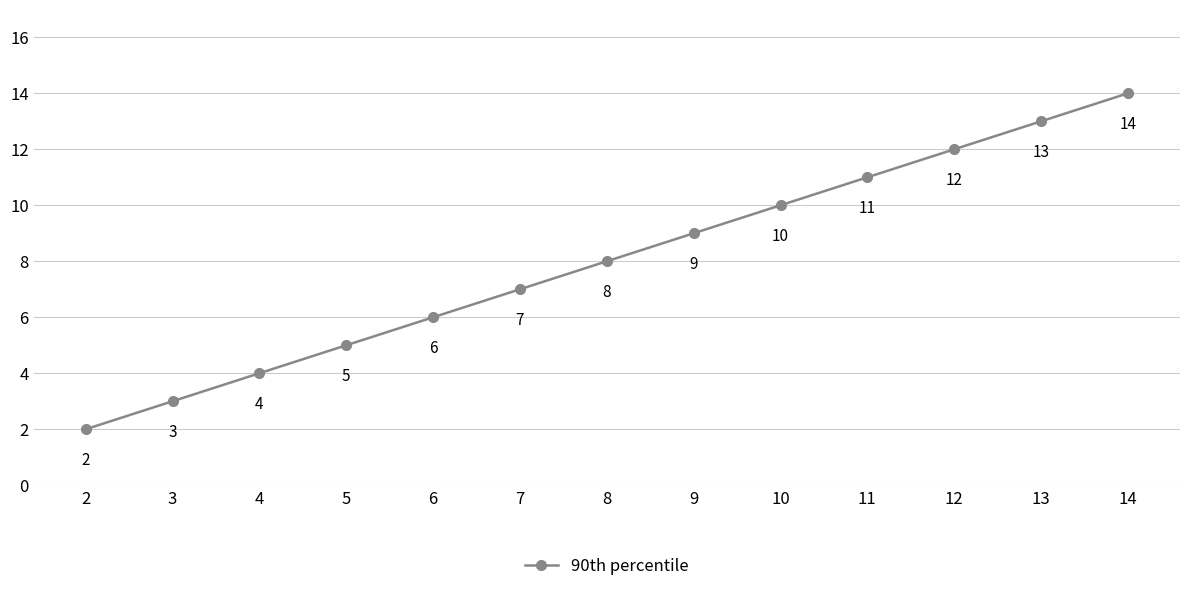

What is the difference between the second highest and minimum values?

11